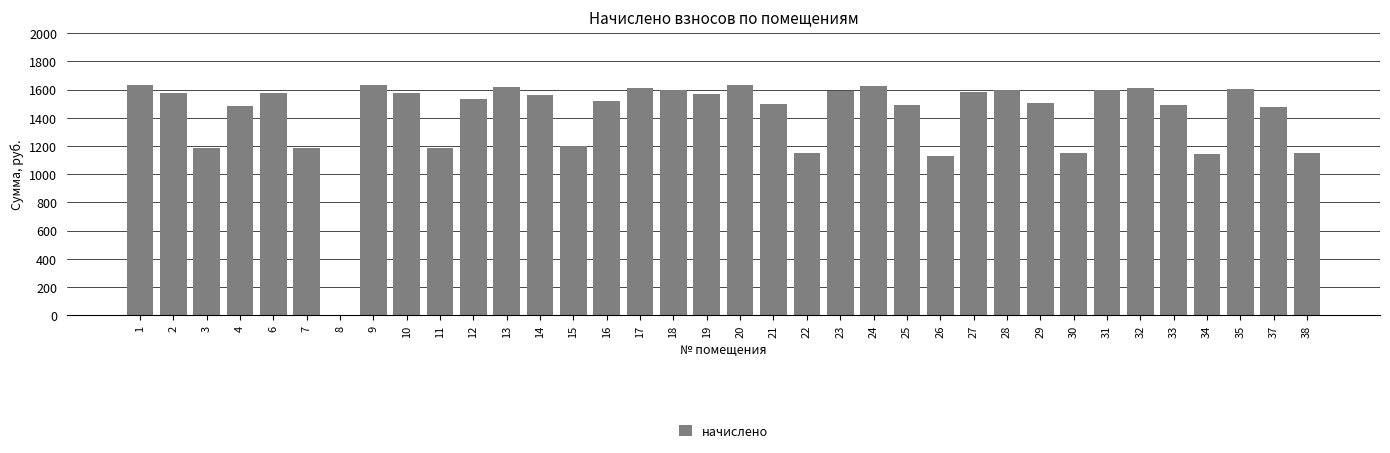

What is the change in value from 1 to 18?

-33.2